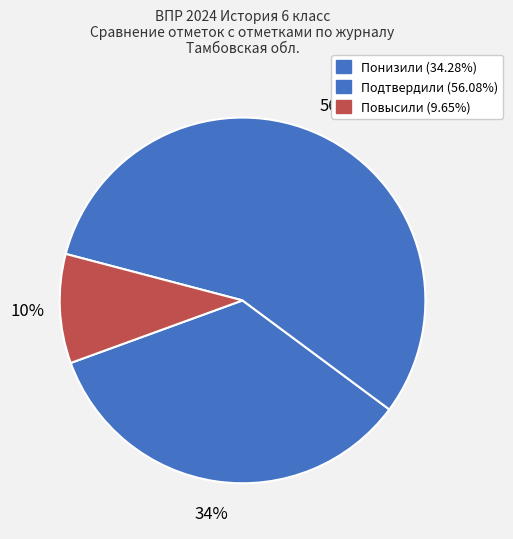

How many segments does this pie chart have?

3